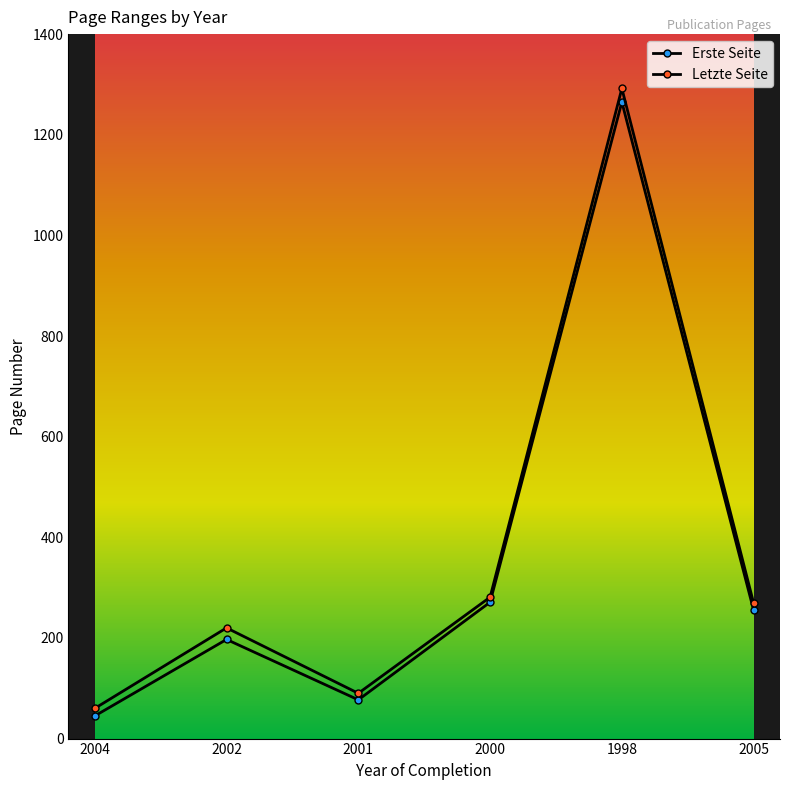

Between 2002 and 1998, which series saw the biggest shift?

Letzte Seite